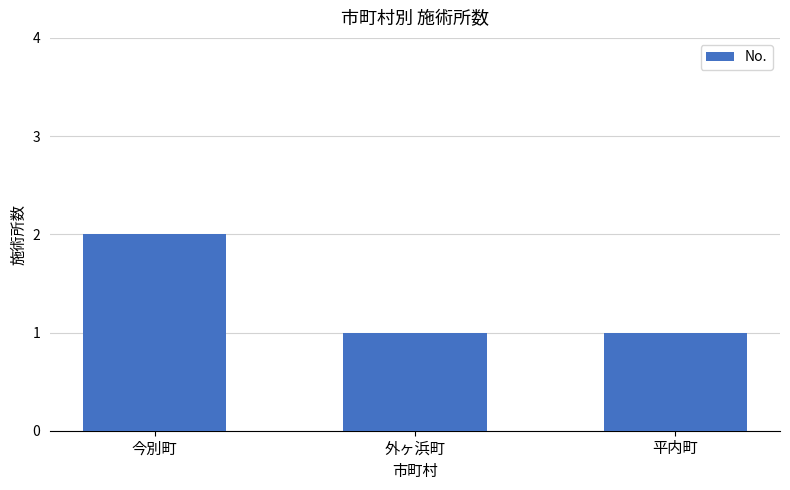

Which label corresponds to the largest value in the chart?

今別町